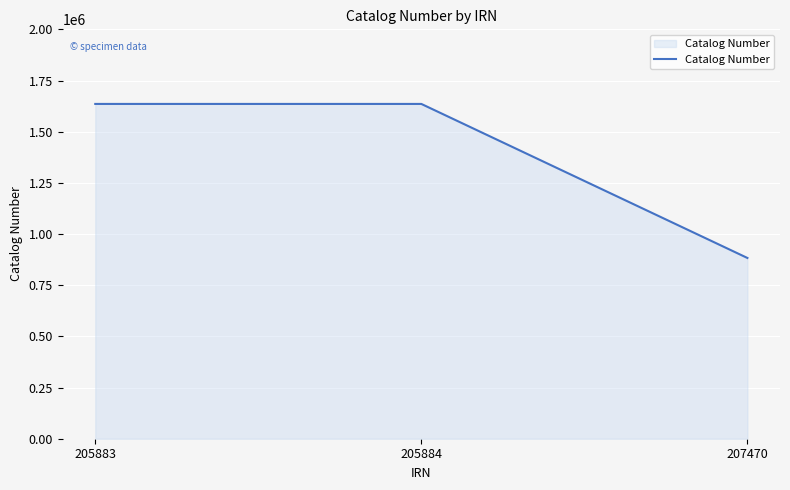

Read the value at 205883.

1635582